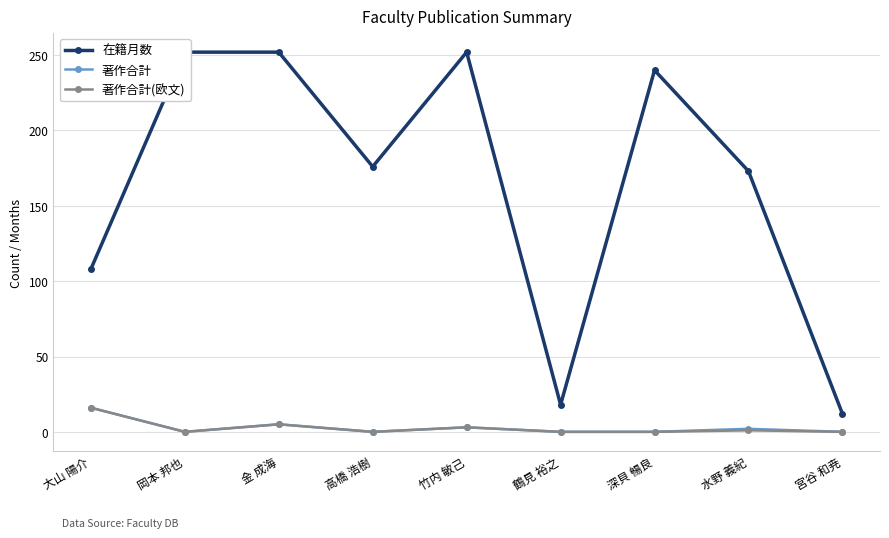

Is the value of 著作合計 at 水野 義紀 greater than the value of 在籍月数 at 大山 陽介?

No